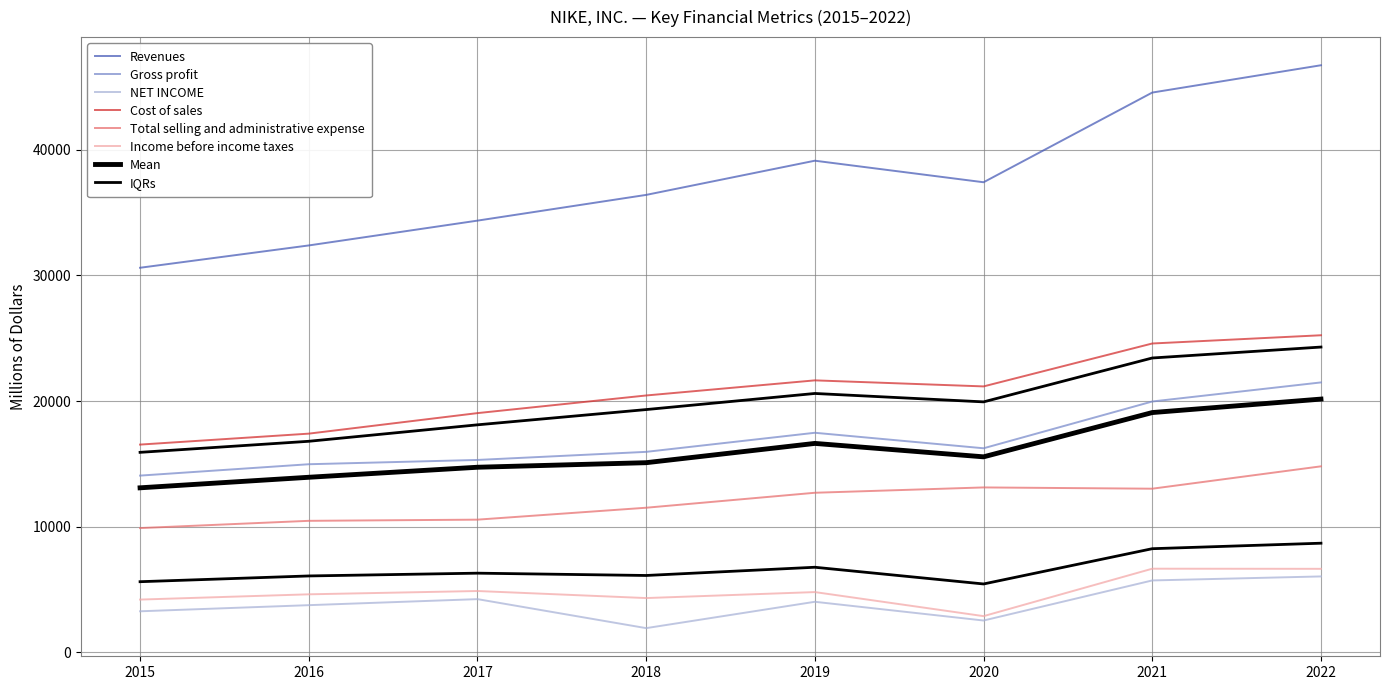

Where does the NET INCOME series first go above 4029?

2017